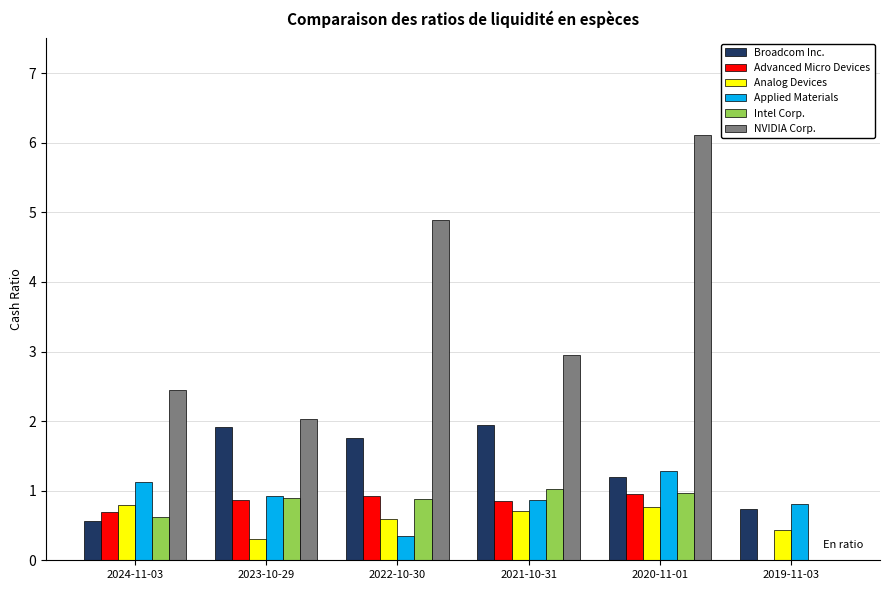

What is the maximum value for Analog Devices?

0.8